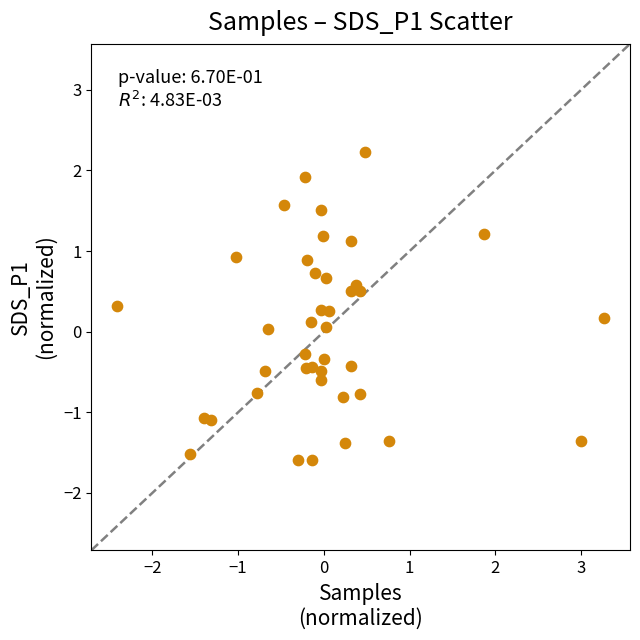

What is the range of Y values (max minus min)?

3.8